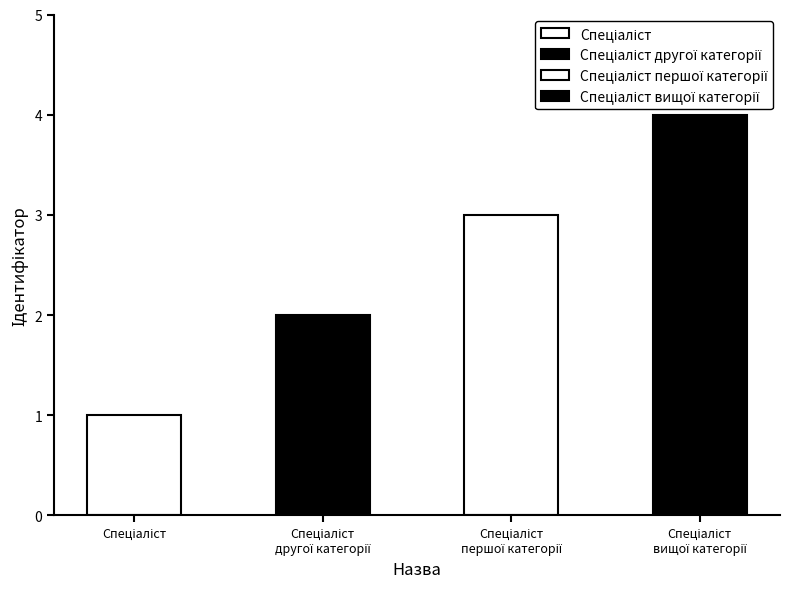

The chart shows a value of 1 at Спеціаліст. True or false?

True